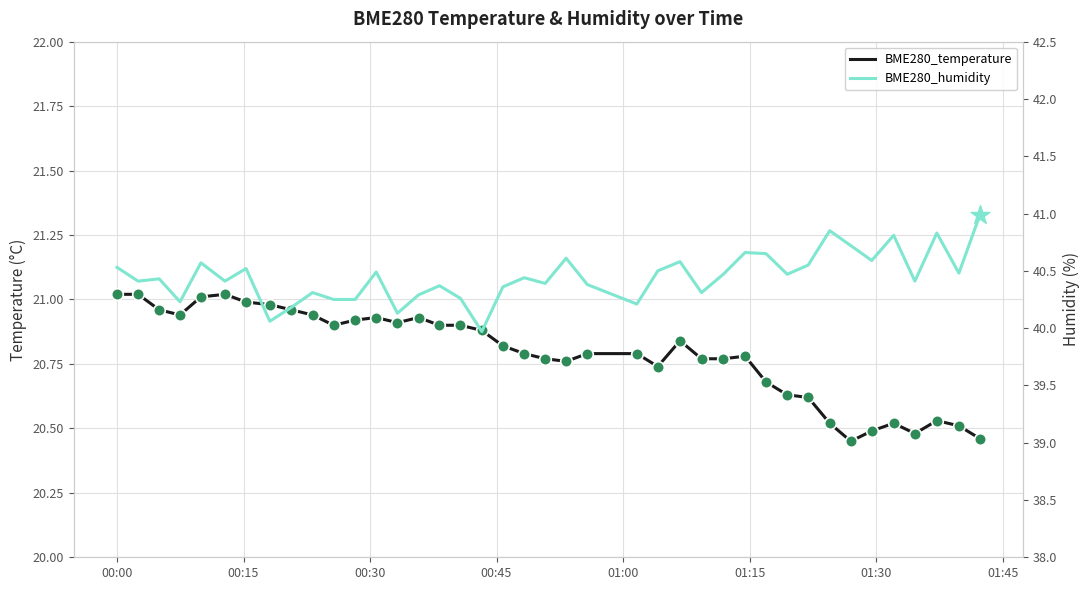

At how many categories does at least one series exceed 36?

40